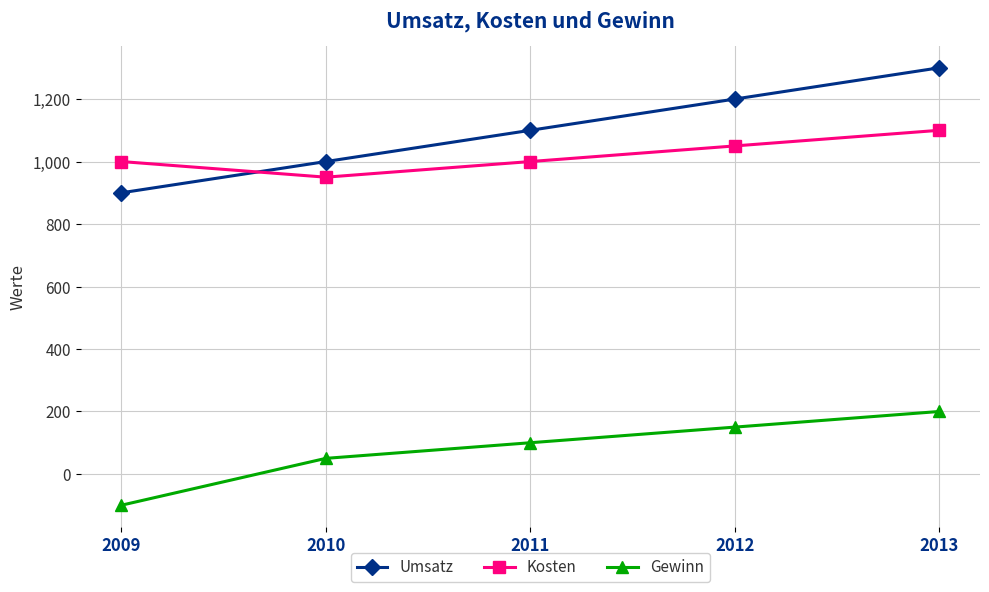

True or false: Kosten has more than 0 points higher than both neighbors.

False